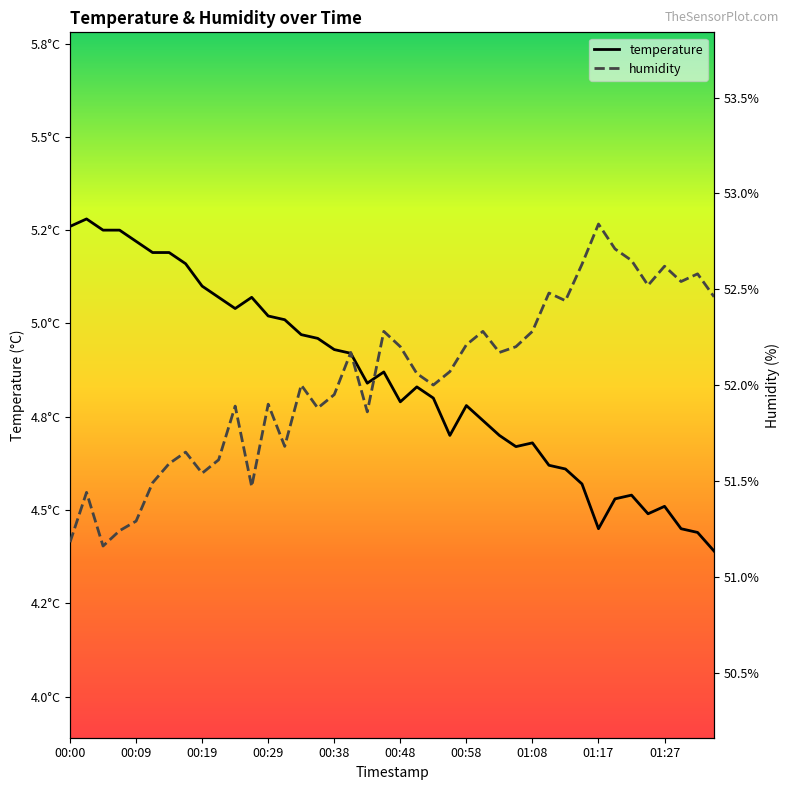

True or false: temperature and humidity intersect in this chart.

False